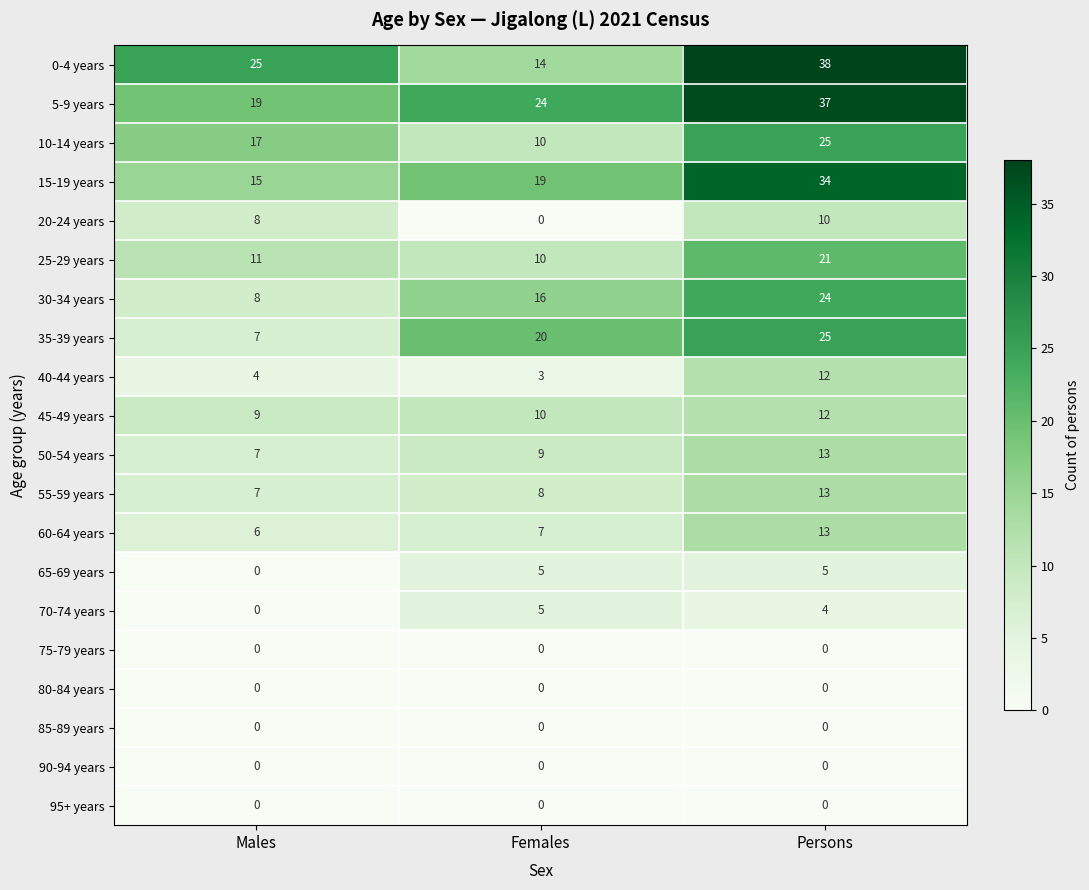

Which category has the highest value across all series?

Persons